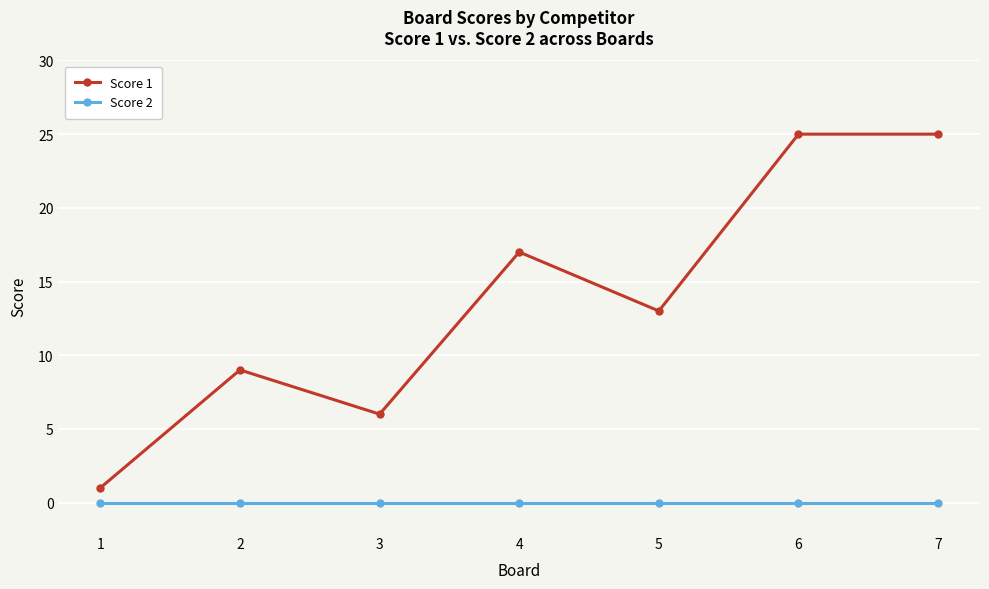

The Score 1 series shows 7 at 6. True or false?

False